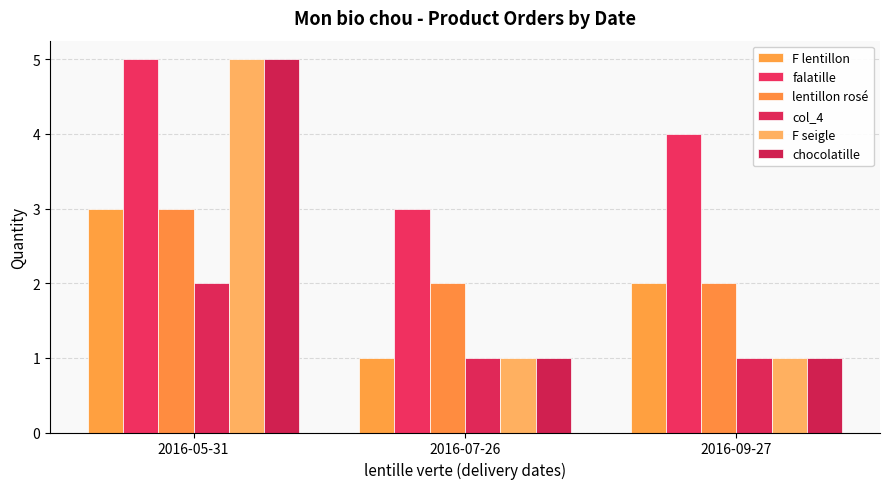

Is it true that chocolatille equals 7 at 2016-05-31?

False